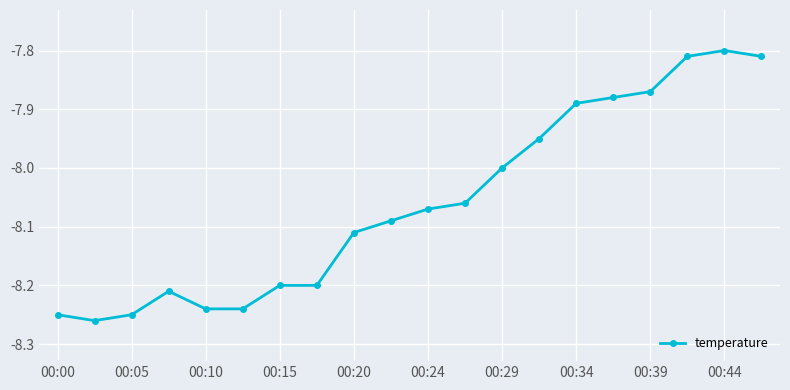

What is the sum of all values?

-161.2